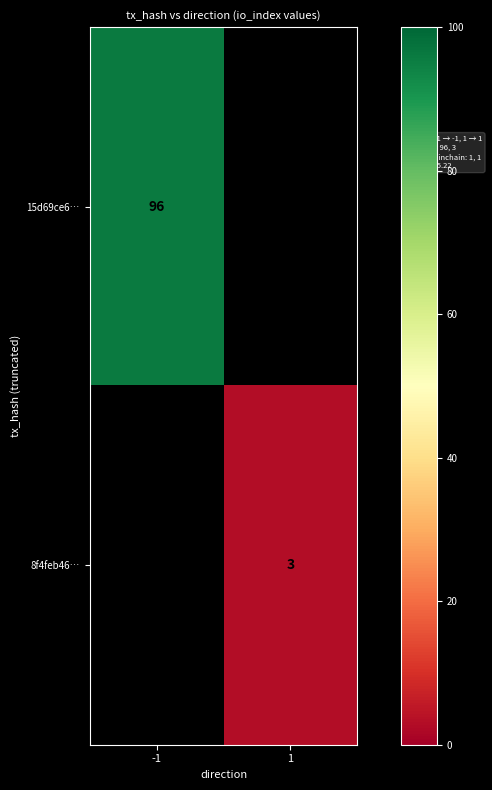

The value of 15d69ce6… at -1 is 35. True or false?

False